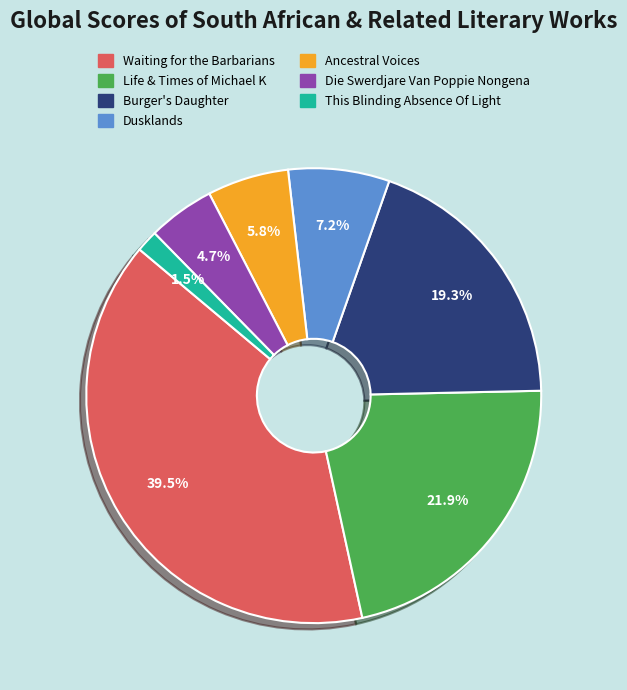

Is it true that Ancestral Voices is 18% of the pie?

False